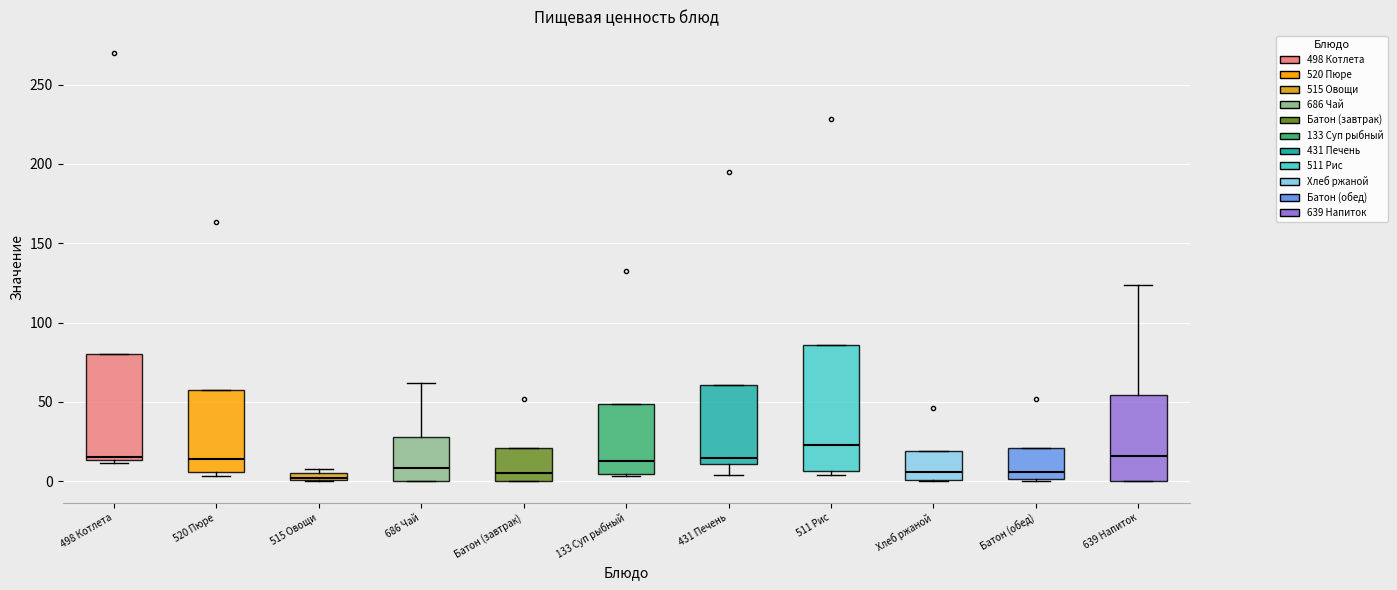

Where does the median line of the box for Батон (завтрак) sit on the y-axis? The values are not printed on the chart, so give them approximately, as read against the axis.

5